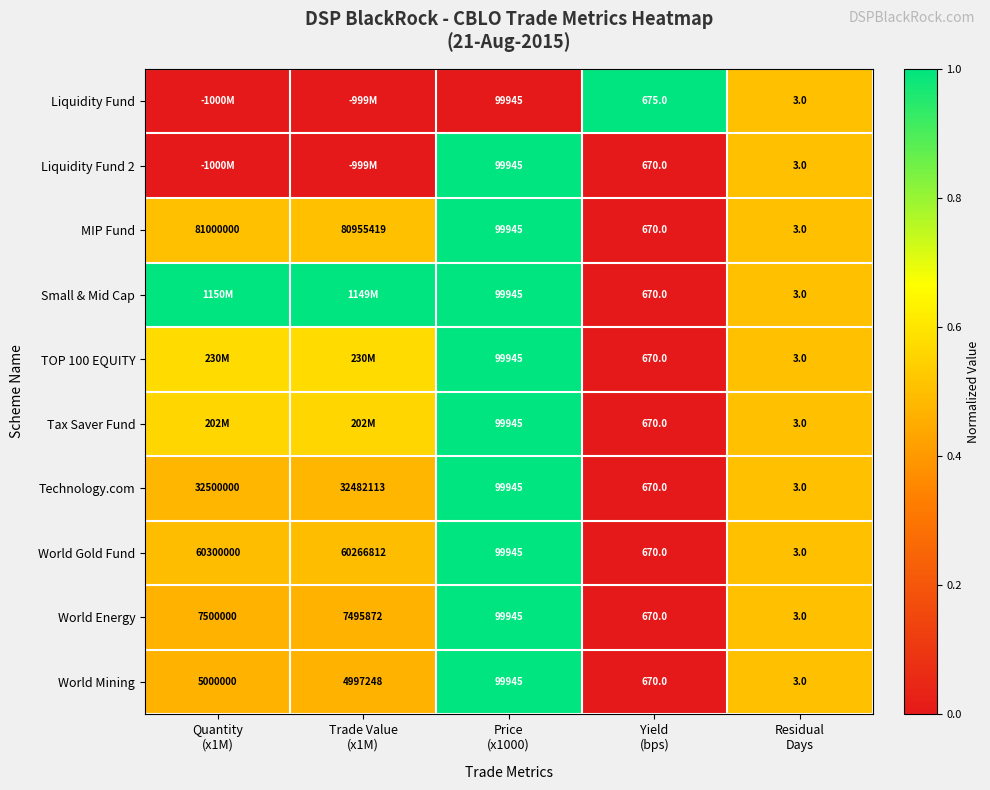

Which category has the highest value in the World Gold Fund series?

Price (x1000)